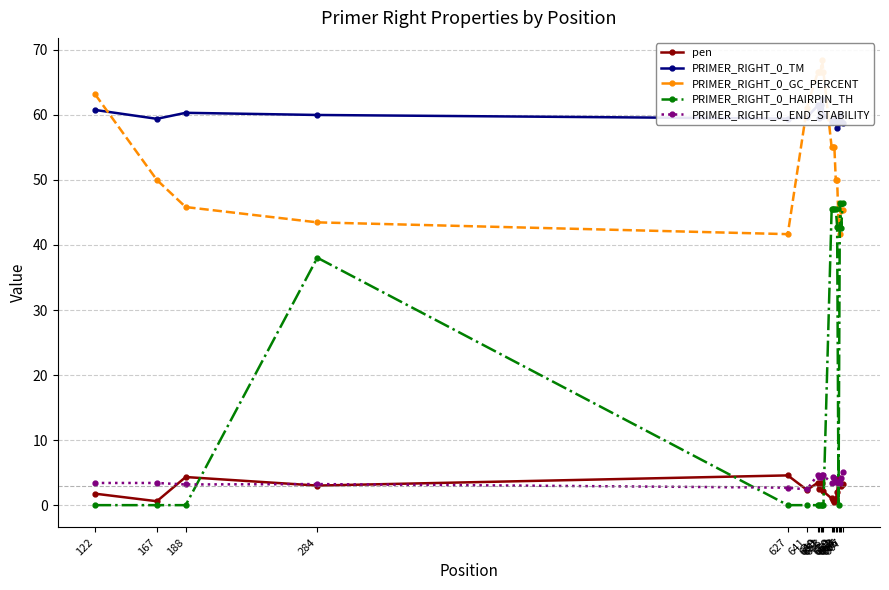

The value of PRIMER_RIGHT_0_TM at 188 is 60.3. True or false?

True